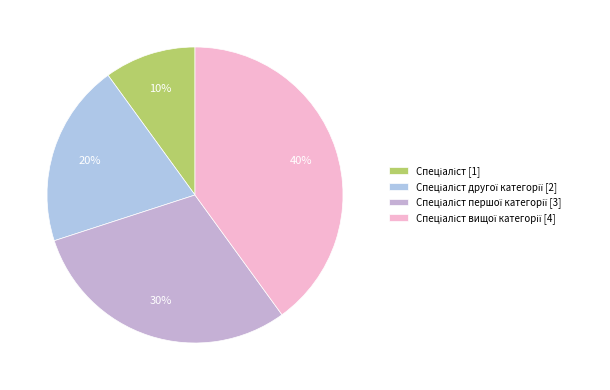

Count the number of slices in the pie.

4